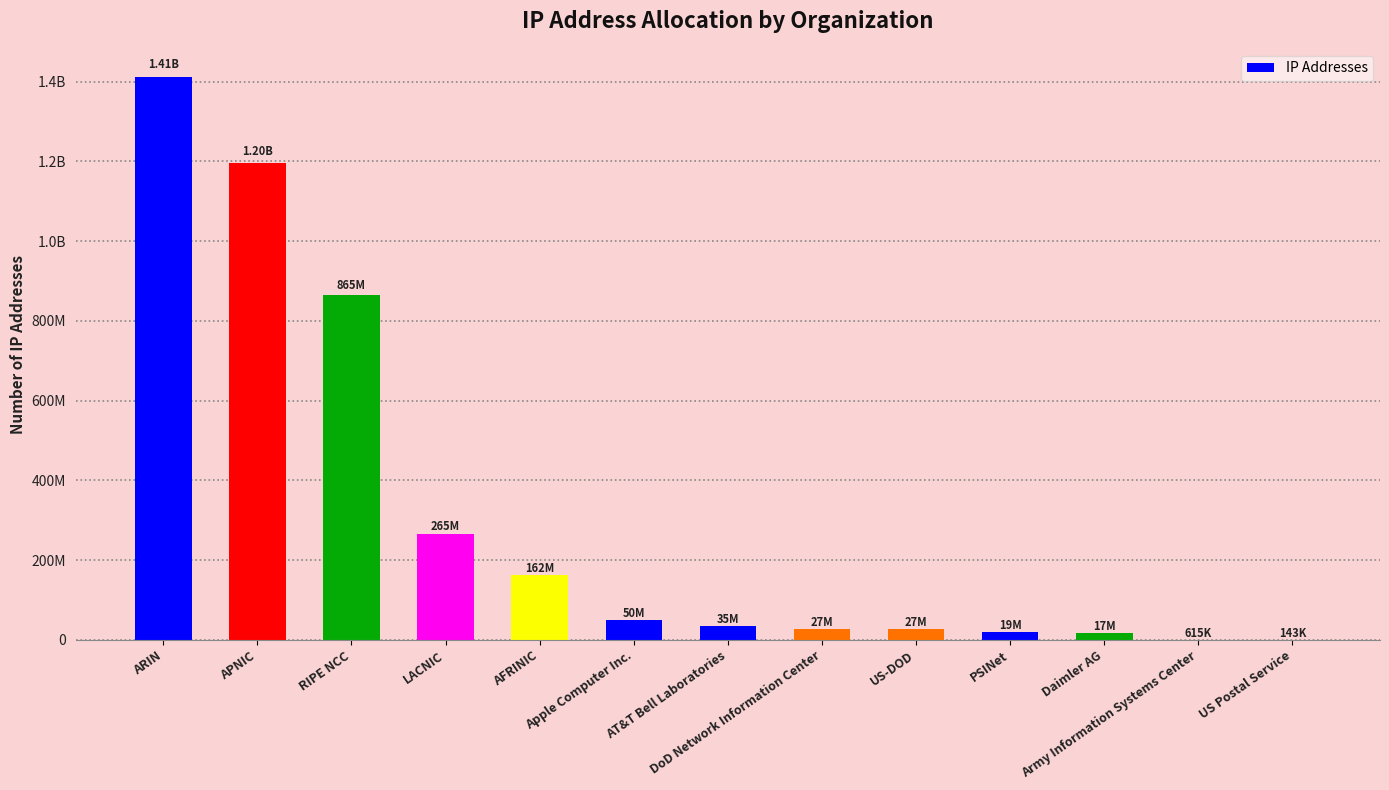

What is the label of the 7th bar from the right?

AT&T Bell Laboratories